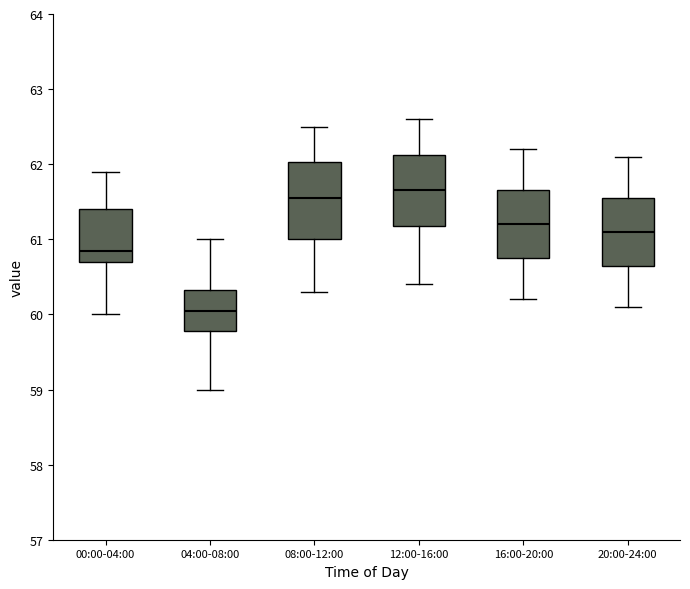

Reading left to right, transcribe this box plot: for each box, give where its median line is, the range the box spans, and where its two whiskers end, as read against the y-axis. The values are not printed on the chart, so give them approximately, as read against the axis.

00:00-04:00: median 60.9, box 60.7 to 61.4, whiskers 60.0 to 61.9
04:00-08:00: median 60.1, box 59.8 to 60.3, whiskers 59.0 to 61.0
08:00-12:00: median 61.6, box 61.0 to 62.0, whiskers 60.3 to 62.5
12:00-16:00: median 61.7, box 61.2 to 62.1, whiskers 60.4 to 62.6
16:00-20:00: median 61.2, box 60.8 to 61.7, whiskers 60.2 to 62.2
20:00-24:00: median 61.1, box 60.7 to 61.6, whiskers 60.1 to 62.1